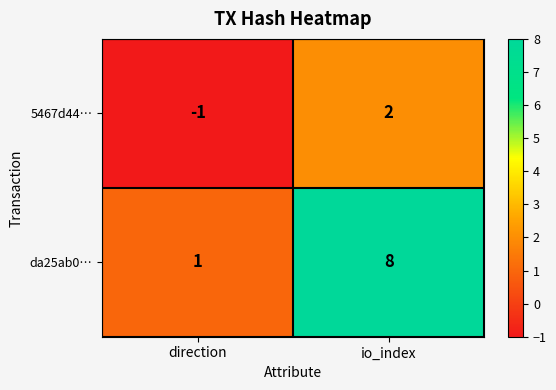

What value does the da25ab0… series have at io_index?

8